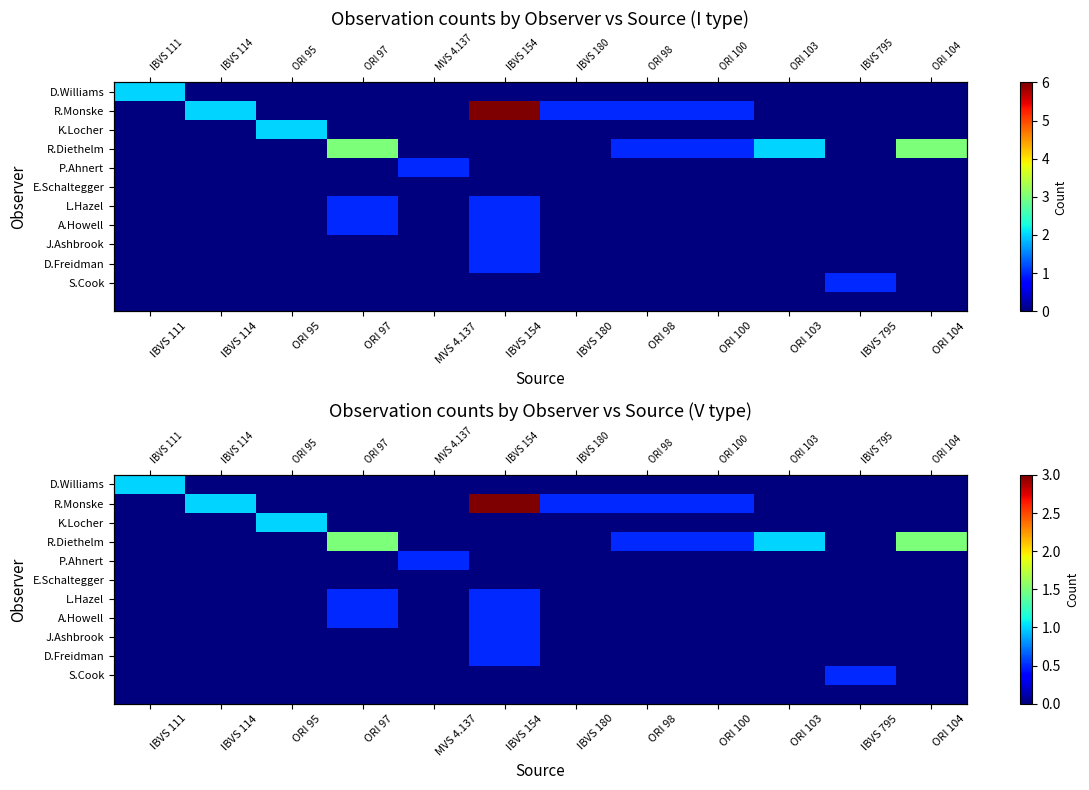

Which has a higher value, ORI 100 or ORI 103?

ORI 100